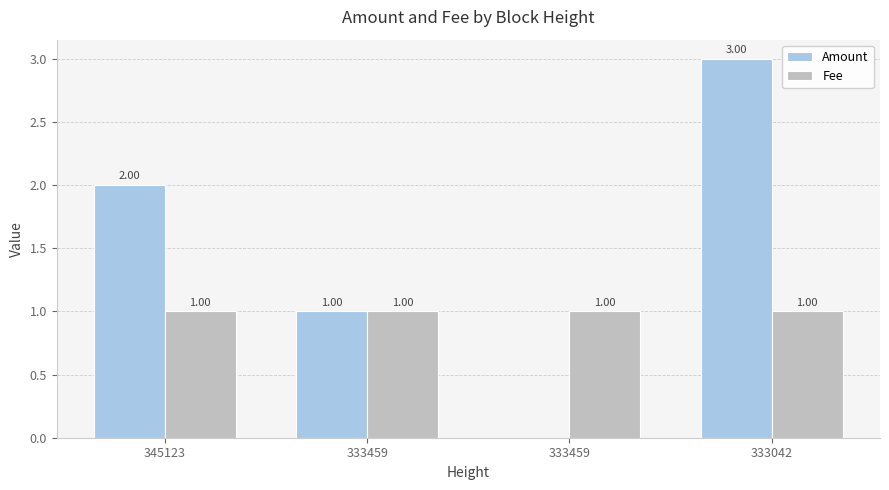

Which category has the lowest value across all series?

333459